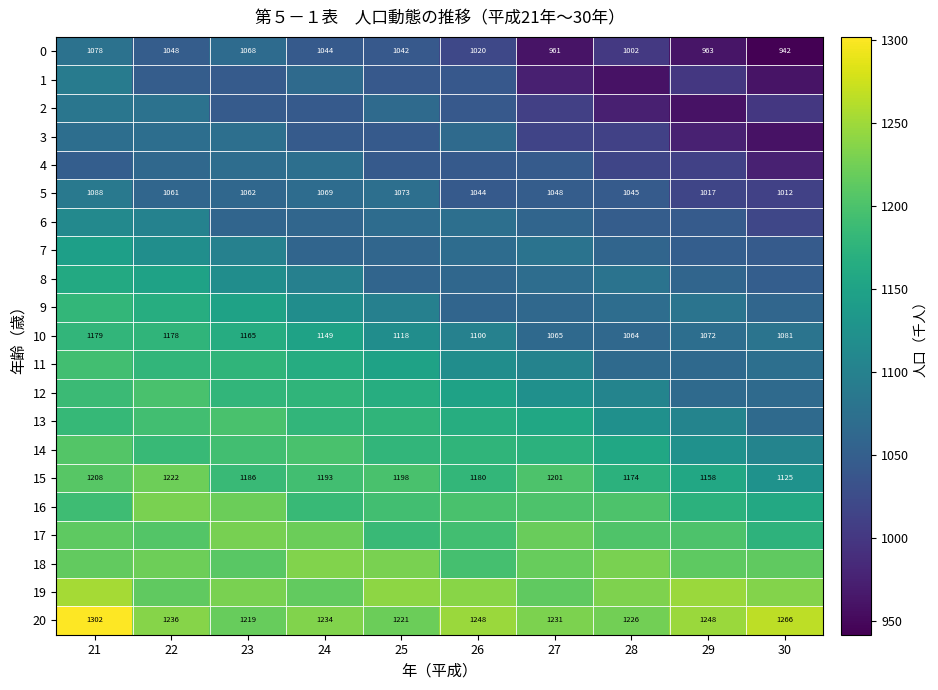

What is the sum of all 5 values?

10519